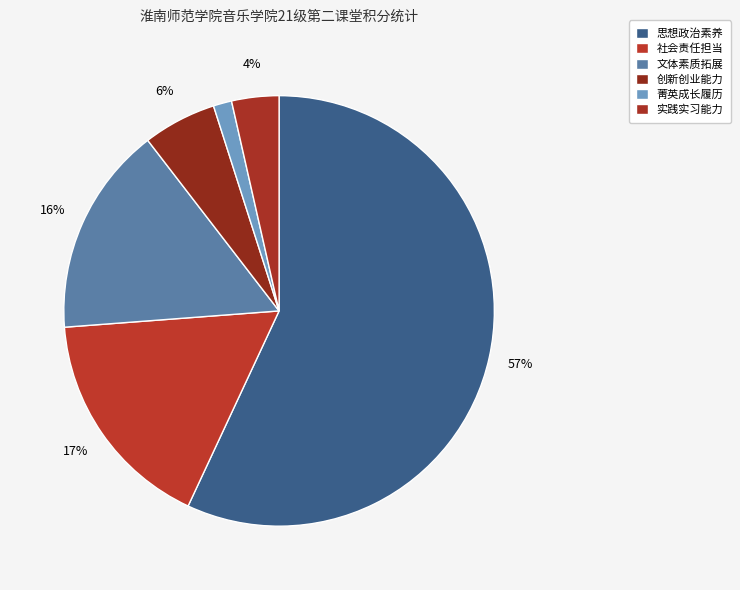

What percentage is the 文体素质拓展 slice, to the nearest percent?

16%